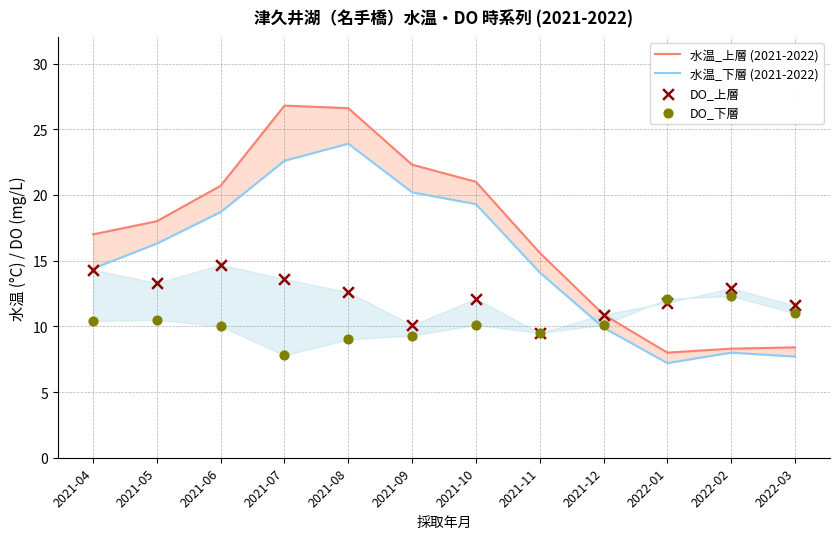

Which series contains the lowest Y value?

水温_下層 (2021-2022)